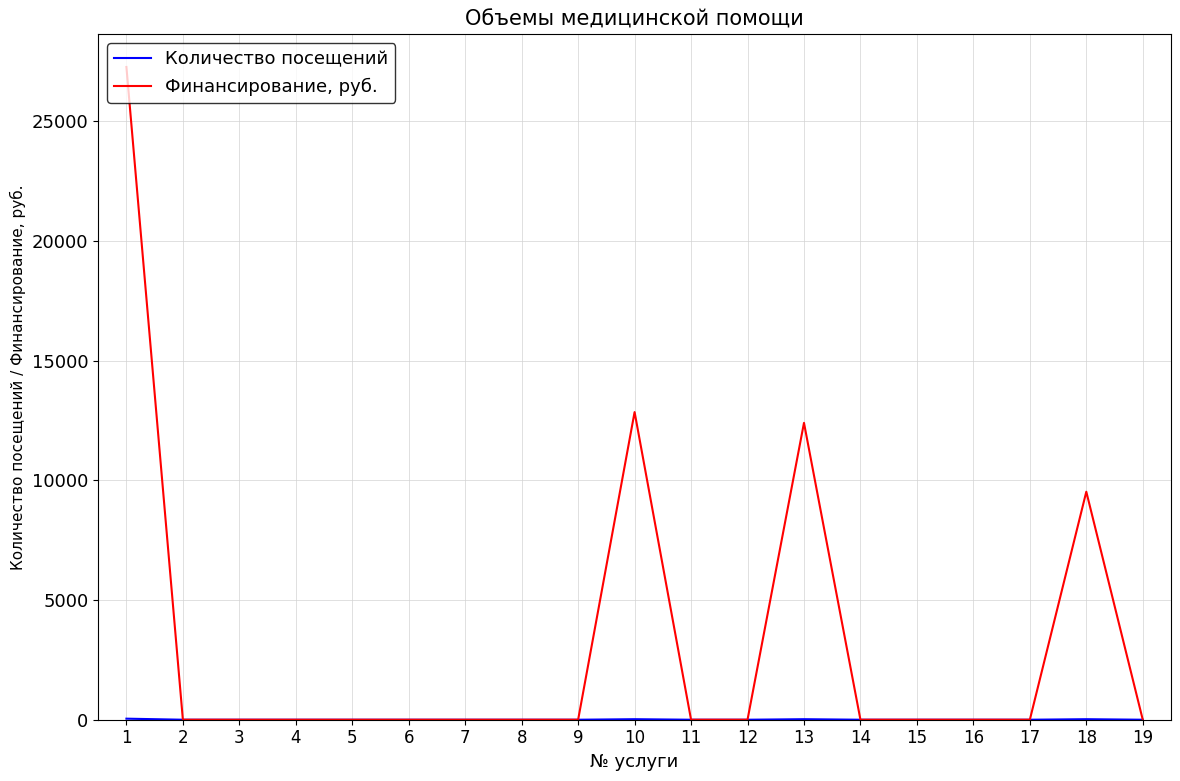

At how many categories does at least one series exceed 11063?

3